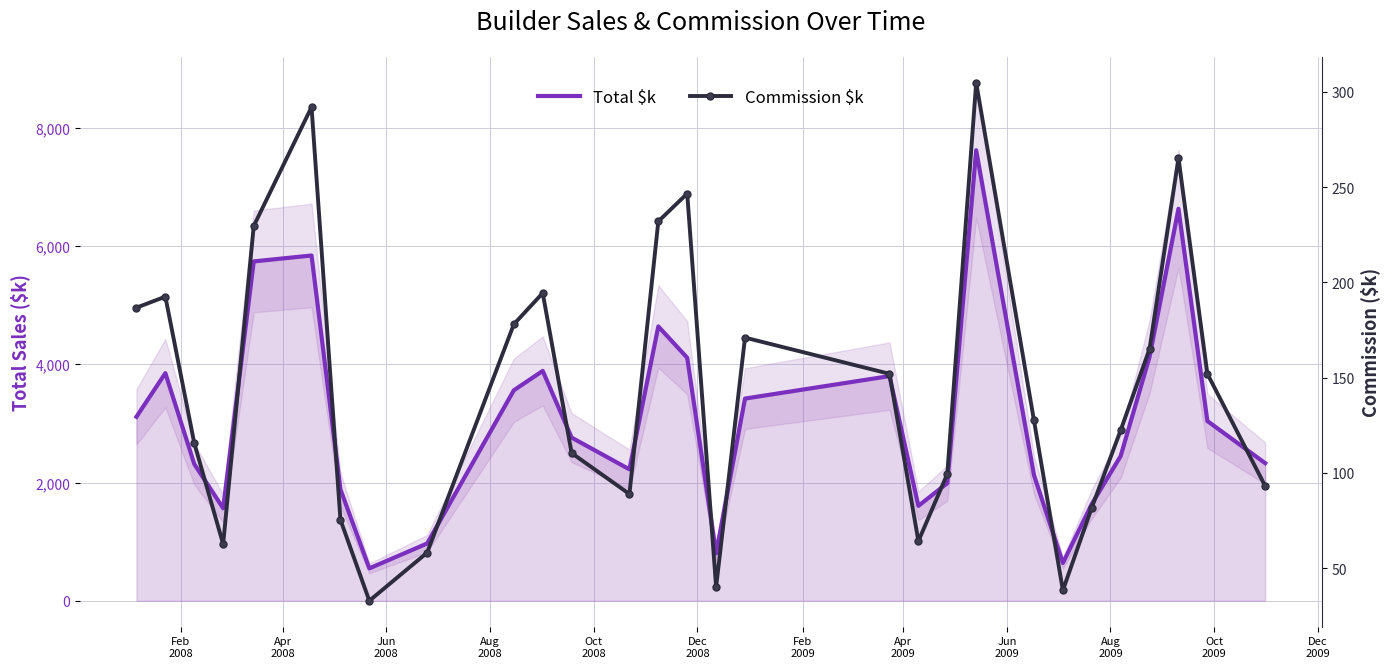

How many data points does each series have?

29